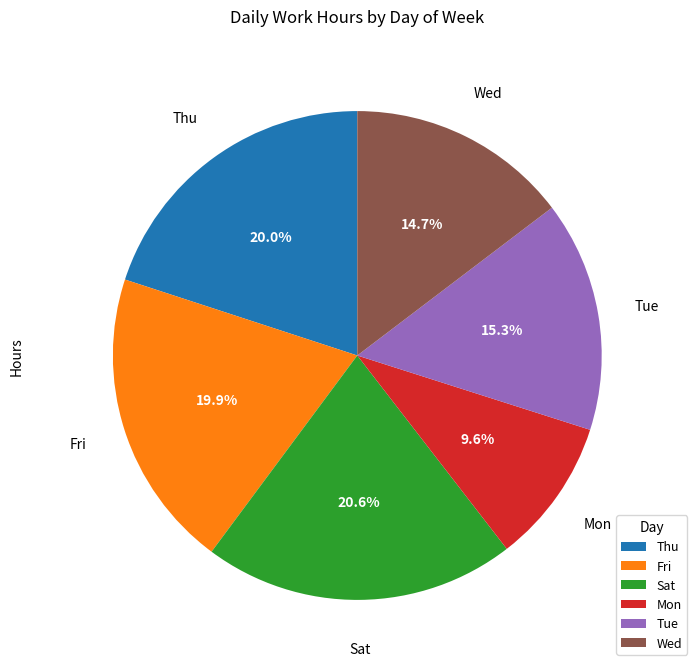

Which category has the smallest portion of the pie?

Mon